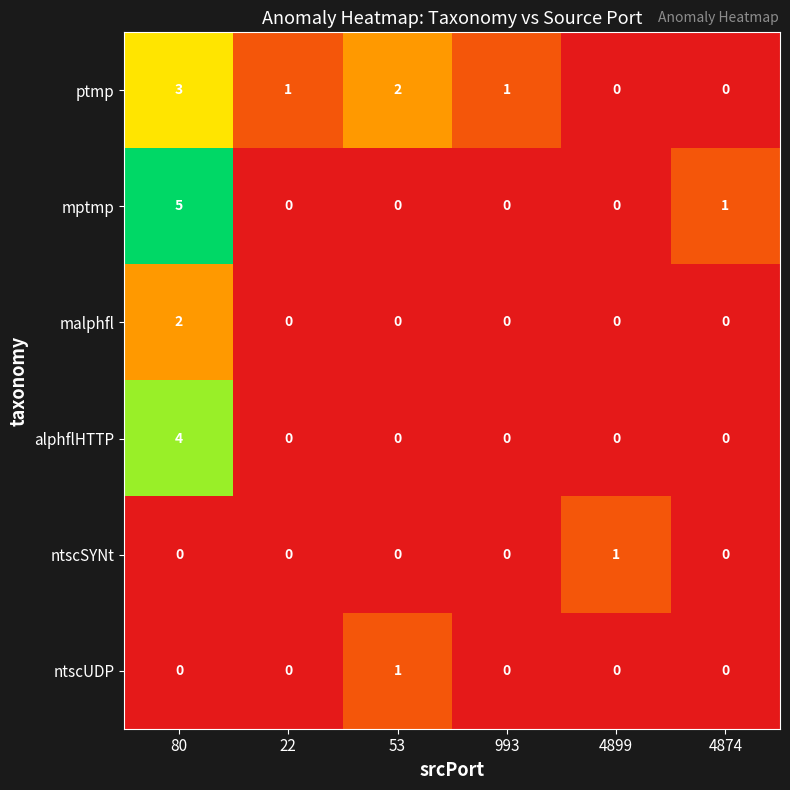

Which series has the widest spread of values?

mptmp